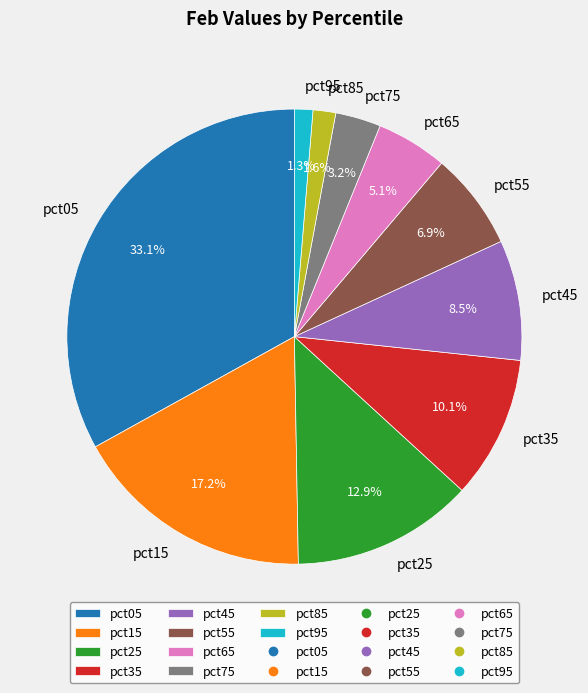

Which category has the biggest portion of the pie?

pct05